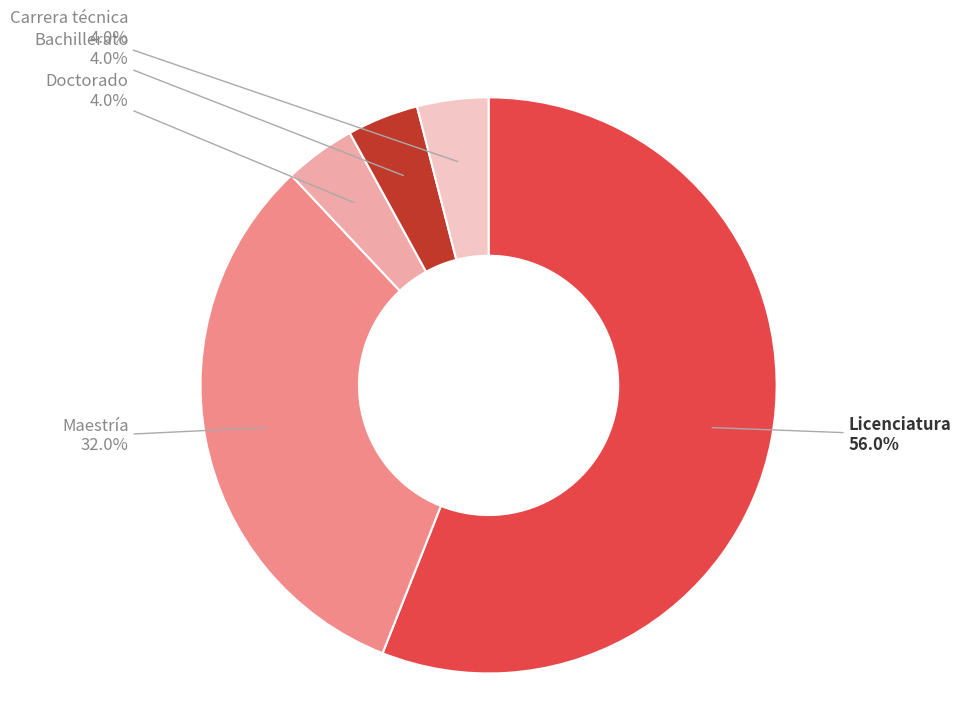

How much of the chart is everything except Carrera técnica?

96.0%